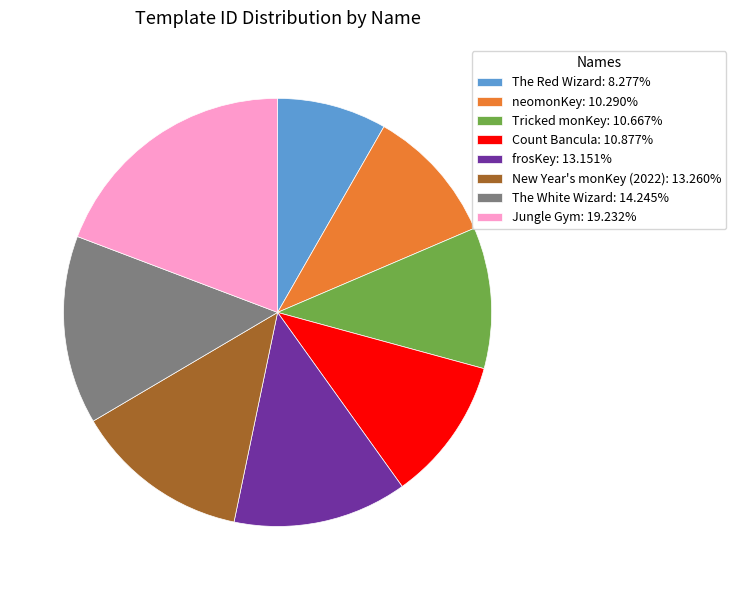

The New Year's monKey (2022) slice represents 3% of the pie. True or false?

False